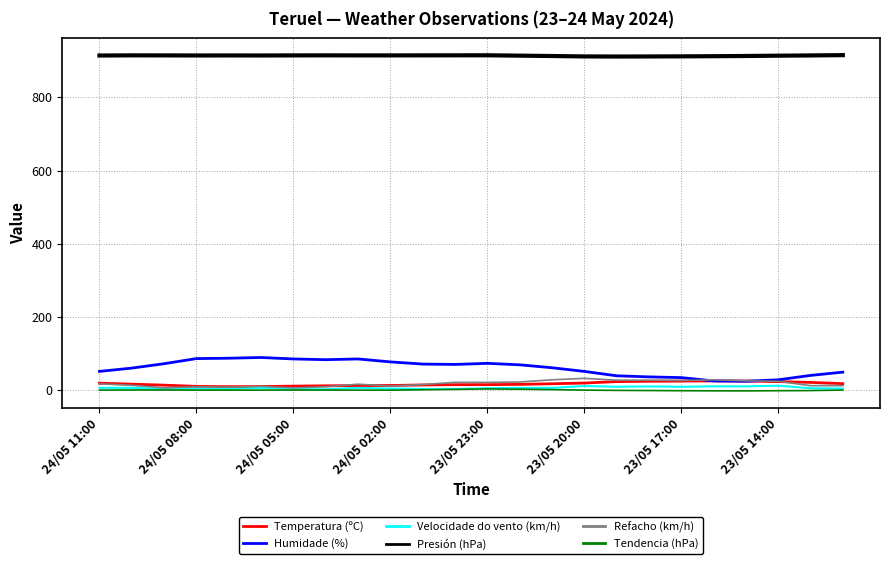

Which series has the largest total across all categories?

Presión (hPa)